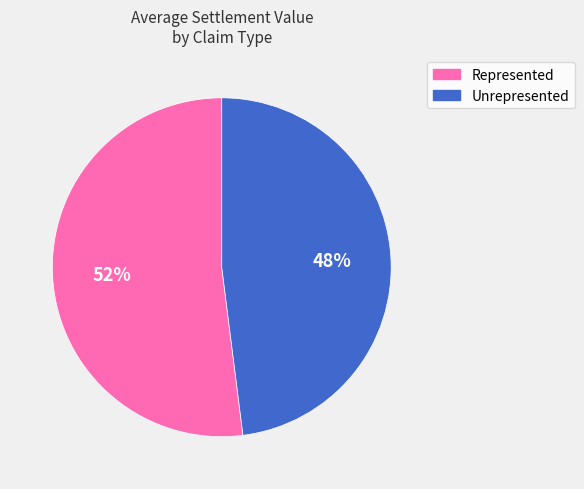

To the nearest percent, what is the average slice percentage?

50%